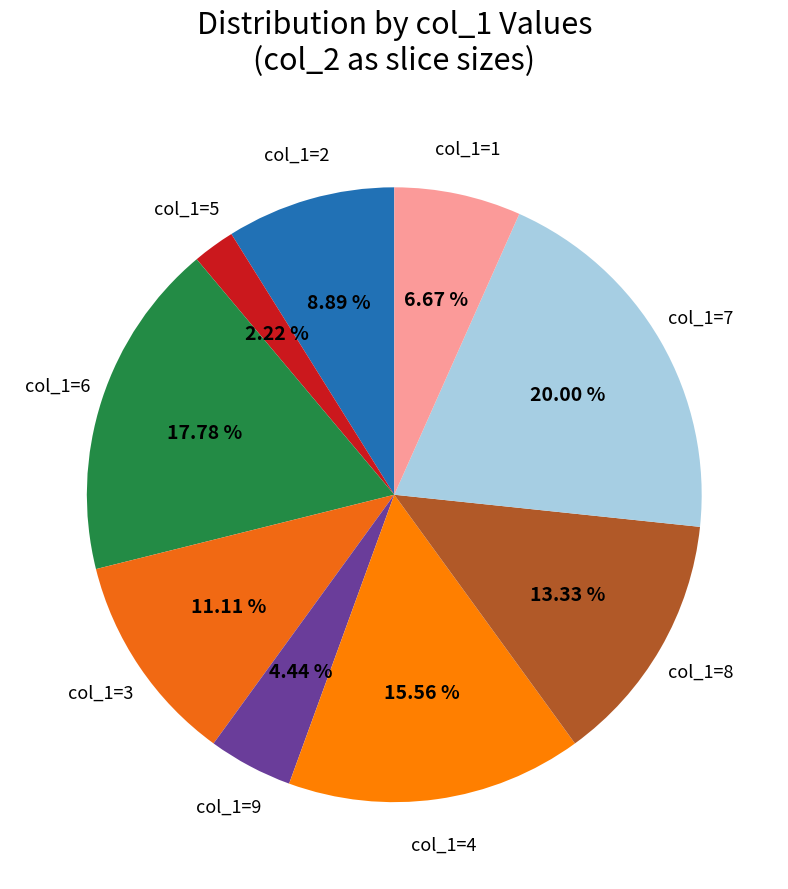

How many segments does this pie chart have?

9